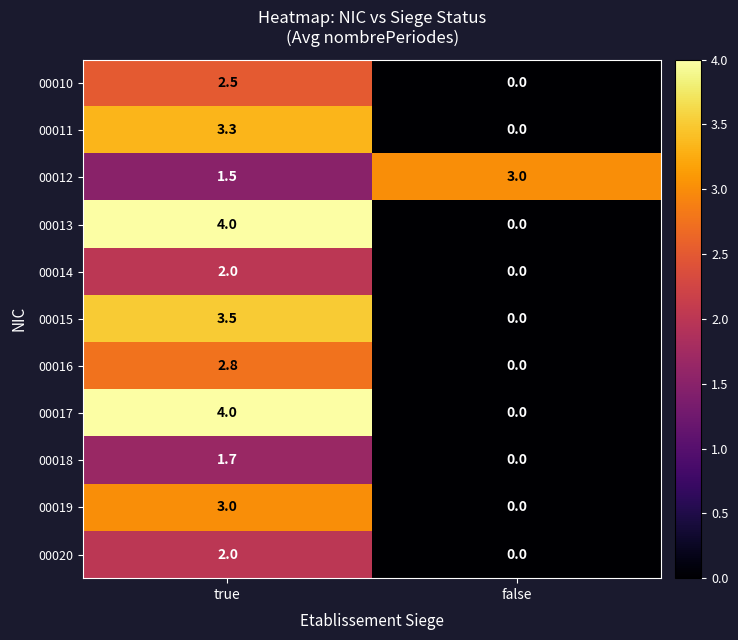

At which category does the chart reach its minimum across all series?

false